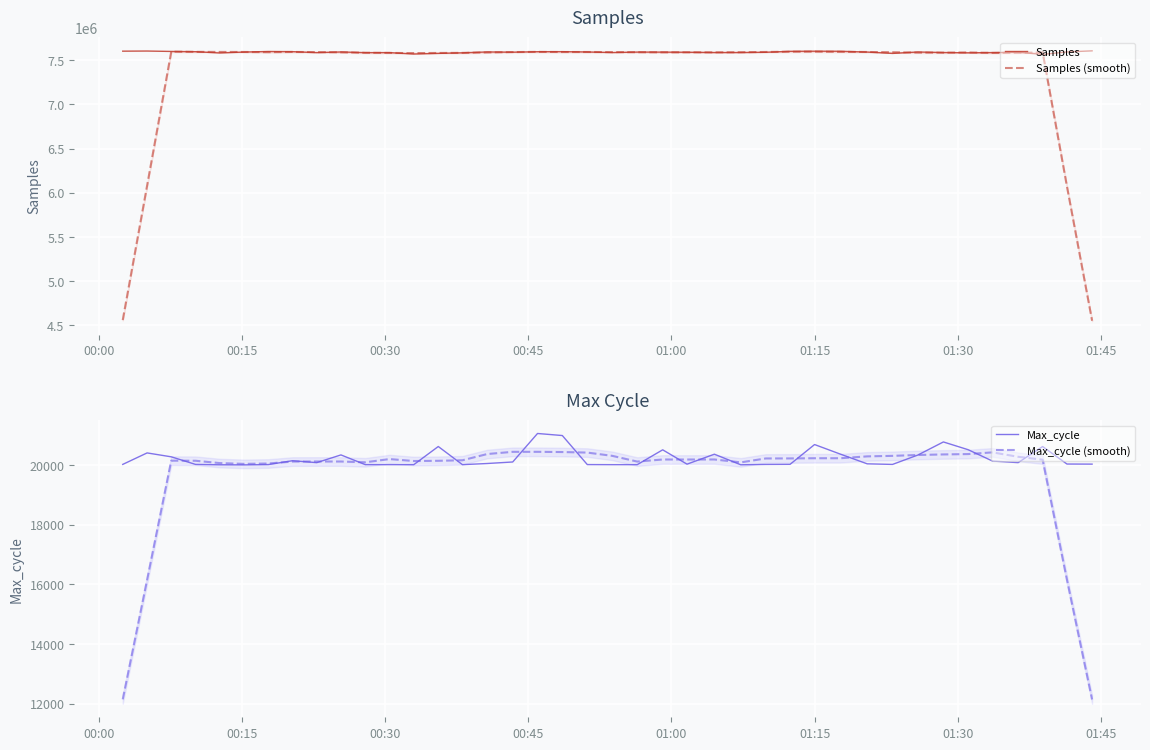

What is the difference between the maximum and minimum values in the Max_cycle series?

1053.0